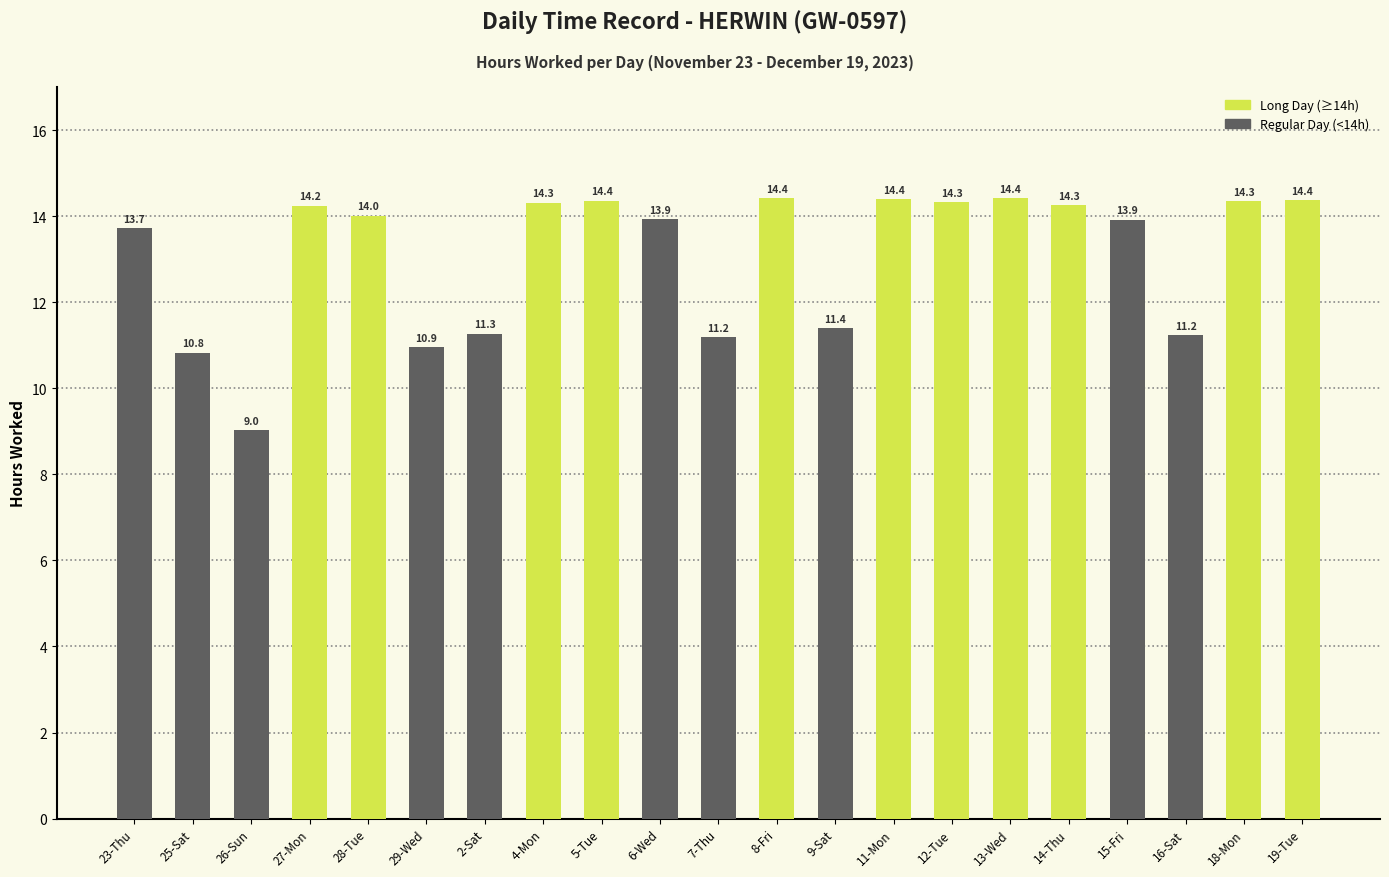

What is the average value?

13.1